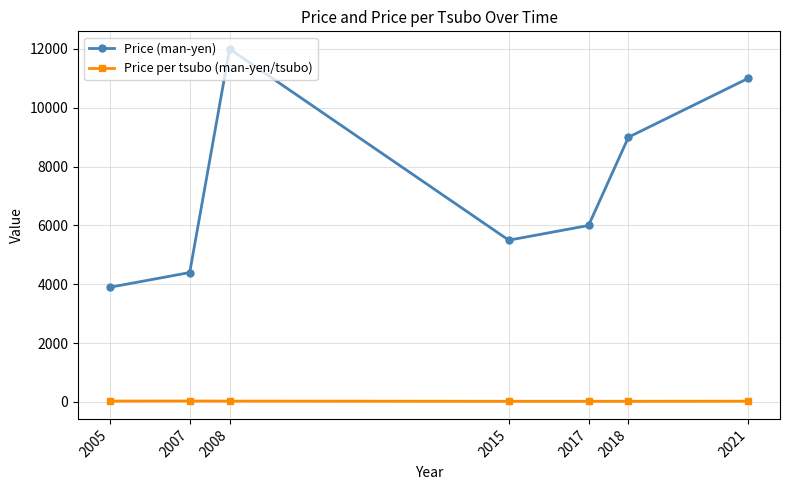

Rank the series by their average value, from highest to lowest.

Price (man-yen), Price per tsubo (man-yen/tsubo)